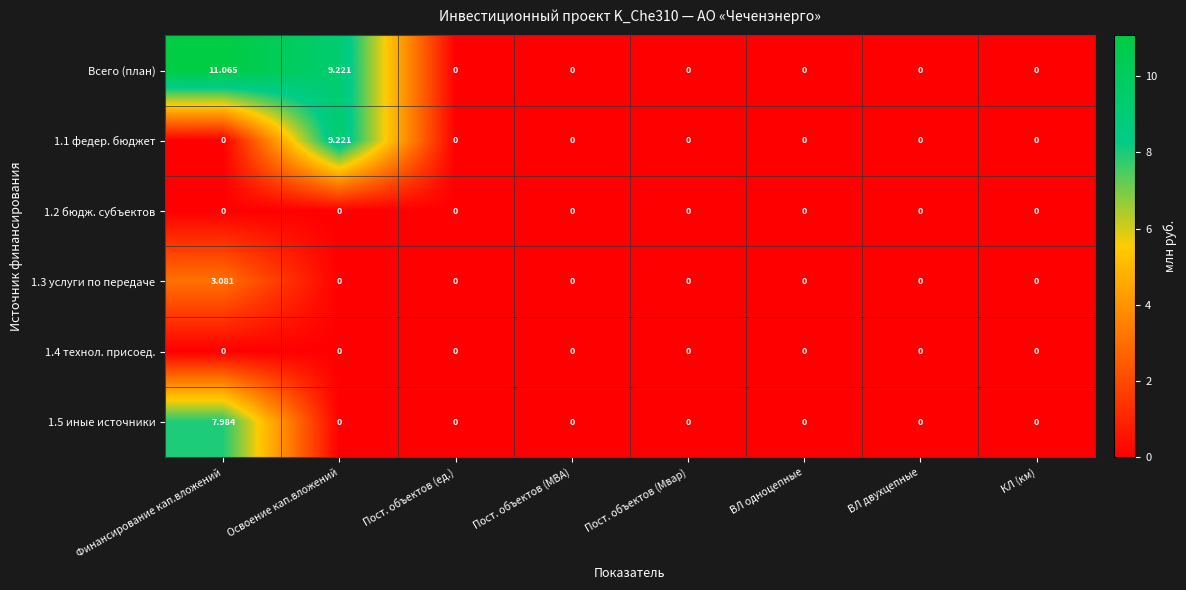

Which label corresponds to the largest value in the chart?

Финансирование кап.вложений